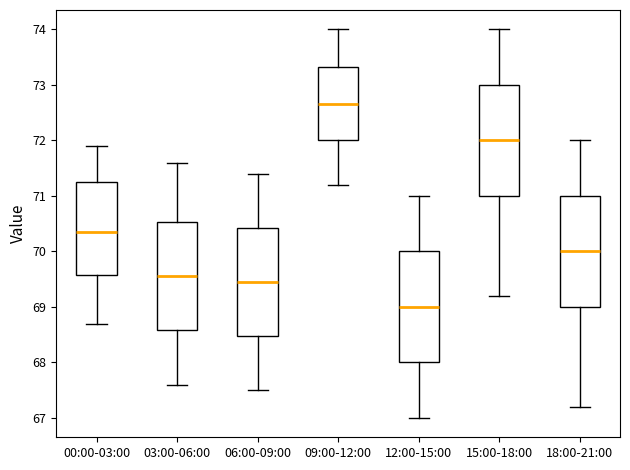

Reading left to right, transcribe this box plot: for each box, give where its median line is, the range the box spans, and where its two whiskers end, as read against the y-axis. The values are not printed on the chart, so give them approximately, as read against the axis.

00:00-03:00: median 70.4, box 69.6 to 71.3, whiskers 68.7 to 71.9
03:00-06:00: median 69.6, box 68.6 to 70.5, whiskers 67.6 to 71.6
06:00-09:00: median 69.5, box 68.5 to 70.4, whiskers 67.5 to 71.4
09:00-12:00: median 72.7, box 72.0 to 73.3, whiskers 71.2 to 74.0
12:00-15:00: median 69.0, box 68.0 to 70.0, whiskers 67.0 to 71.0
15:00-18:00: median 72.0, box 71.0 to 73.0, whiskers 69.2 to 74.0
18:00-21:00: median 70.0, box 69.0 to 71.0, whiskers 67.2 to 72.0